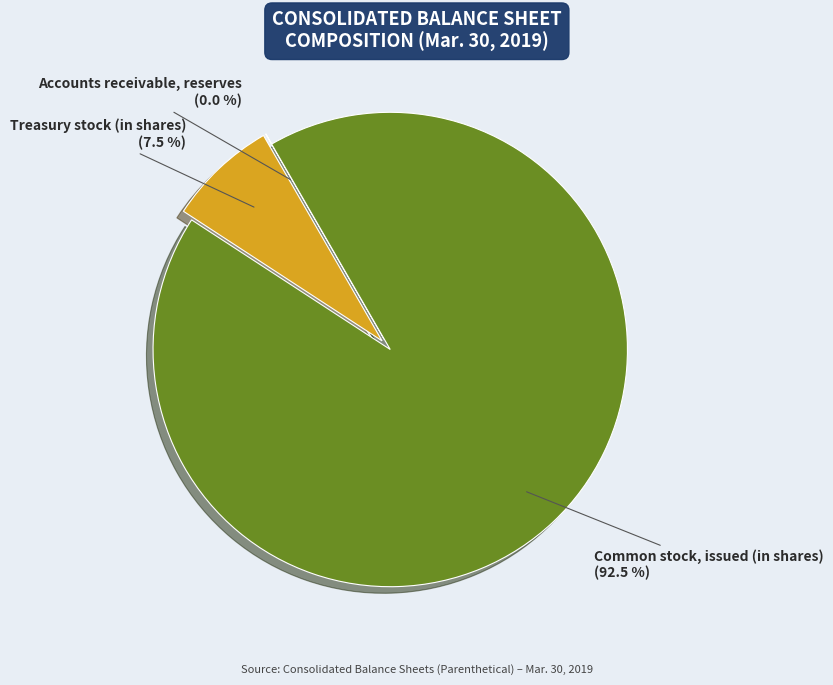

Combined, what portion of the pie is Treasury stock (in shares) (7.5 %) and Common stock, issued (in shares) (92.5 %)?

100.0%